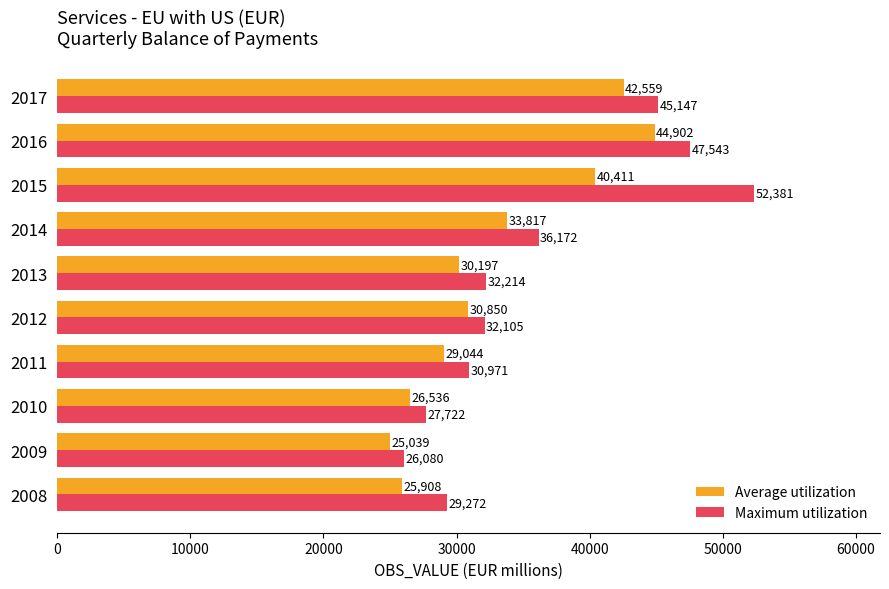

Which series has the largest range (max minus min)?

Maximum utilization